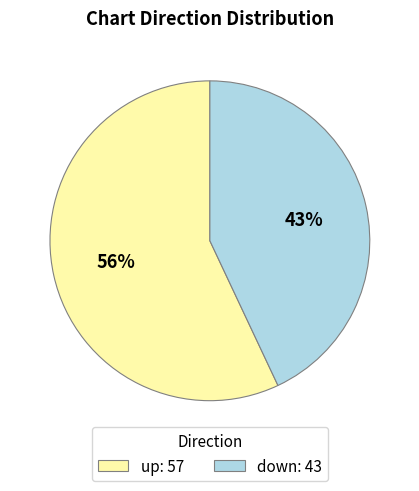

How many slices are in this pie chart?

2